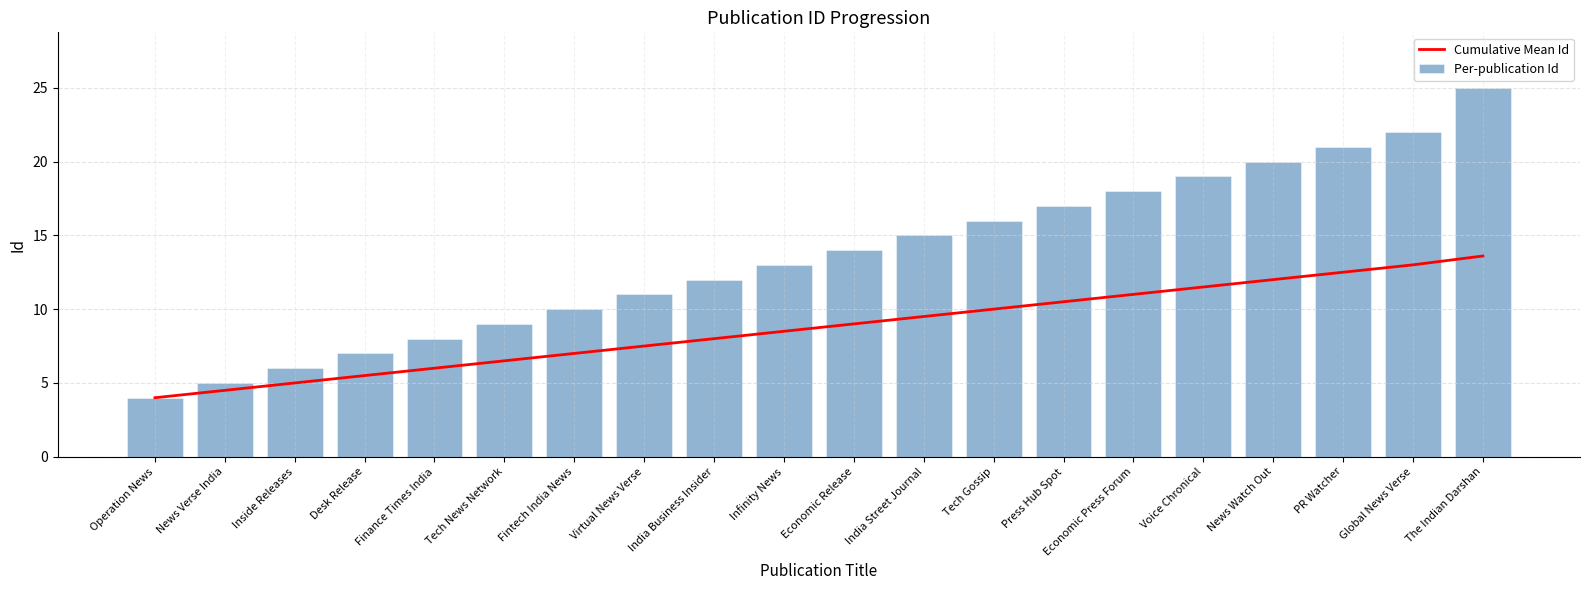

What is the difference between the maximum and minimum values in the Per-publication Id series?

21